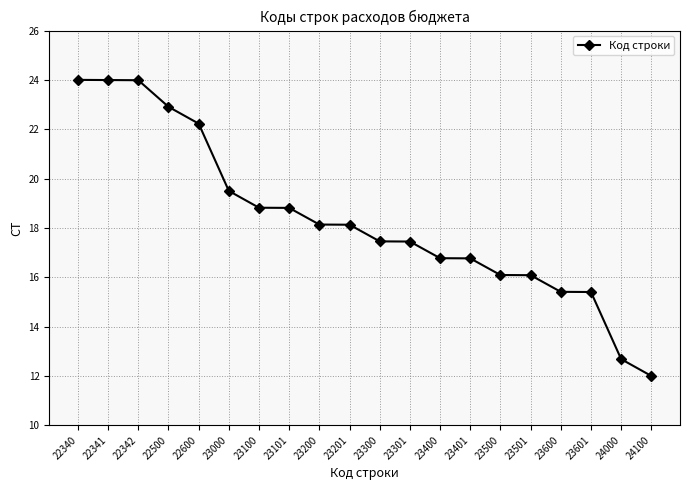

Which label corresponds to the smallest value in the chart?

24100